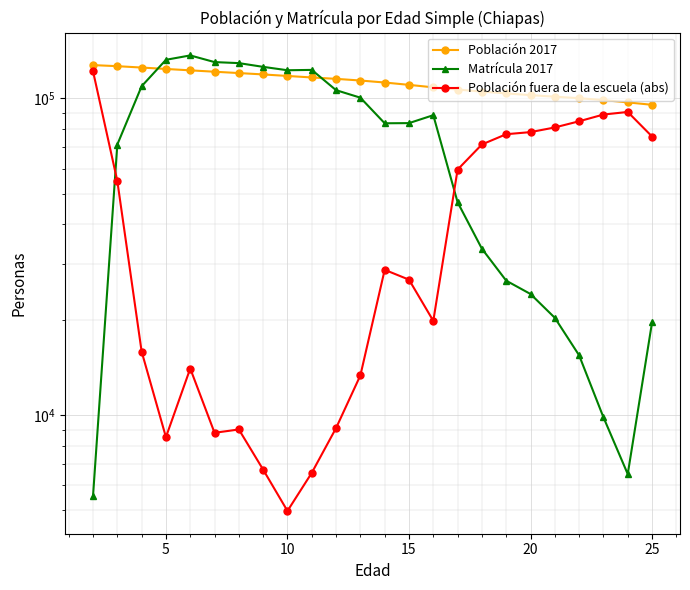

What are all the series names shown in the legend?

Población 2017, Matrícula 2017, Población fuera de la escuela (abs)